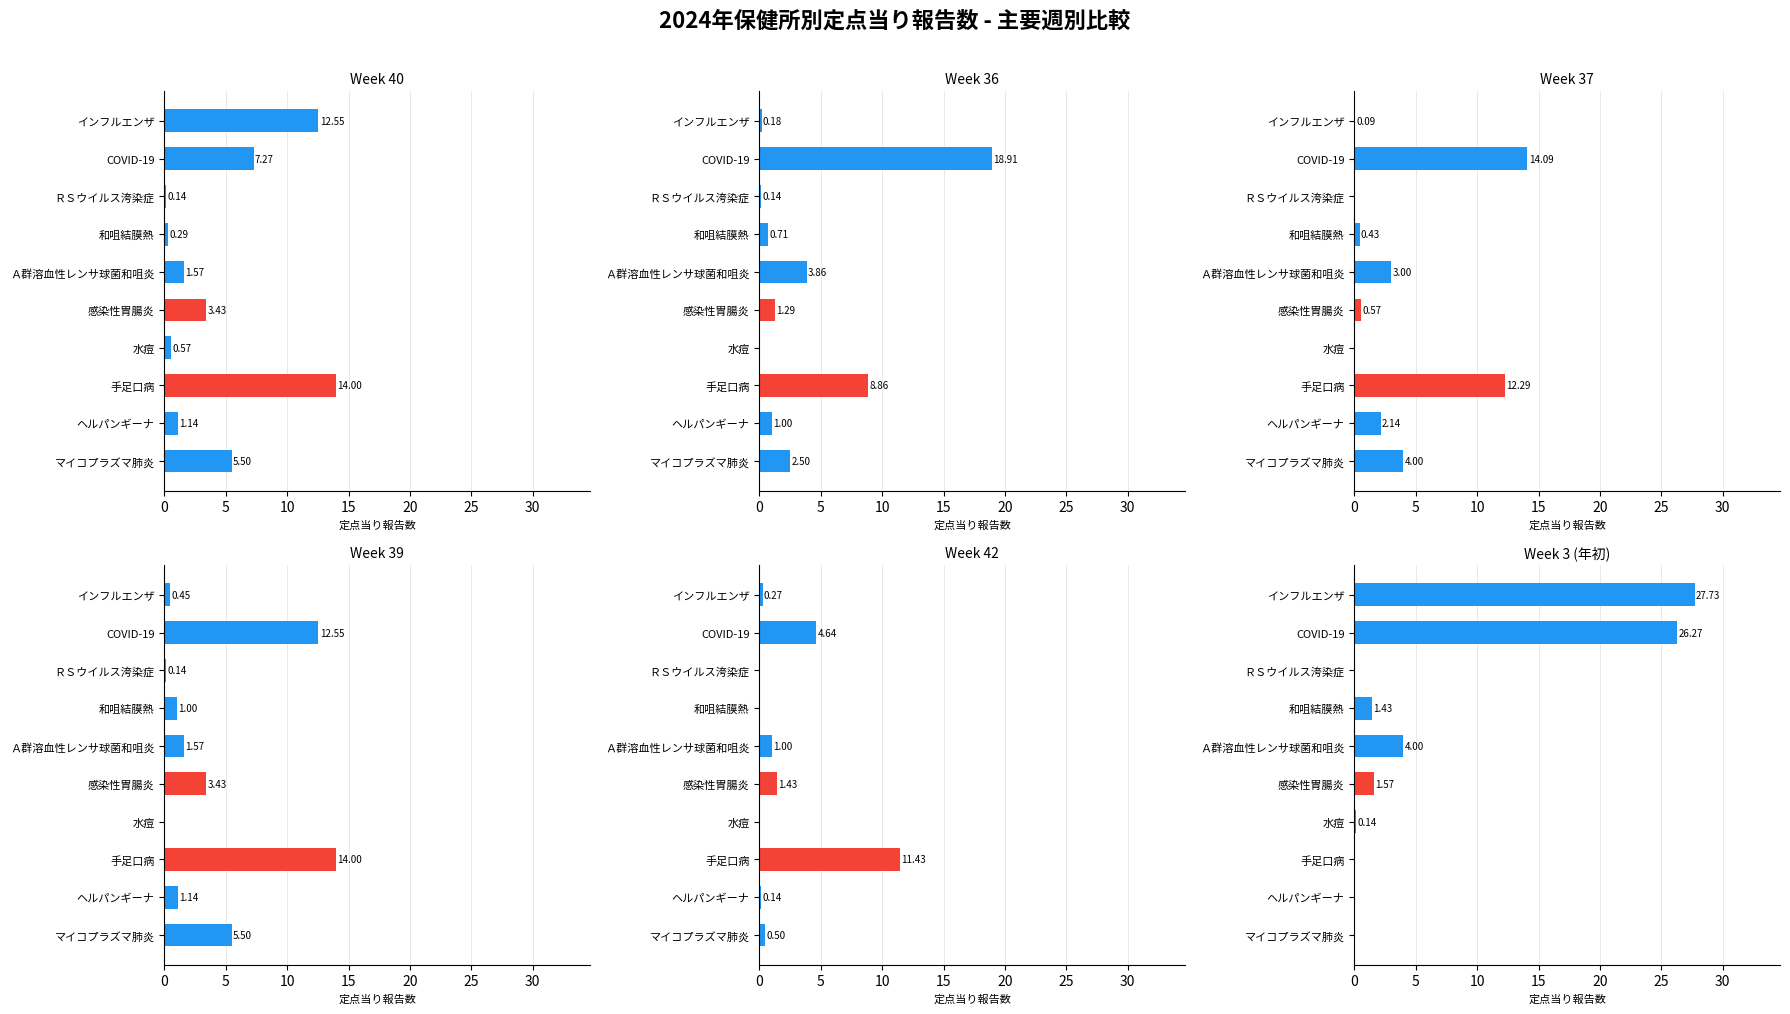

Is the value of Week 3 (年初) at ＲＳウイルス洿染症 greater than the value of Week 37 at ＲＳウイルス洿染症?

No